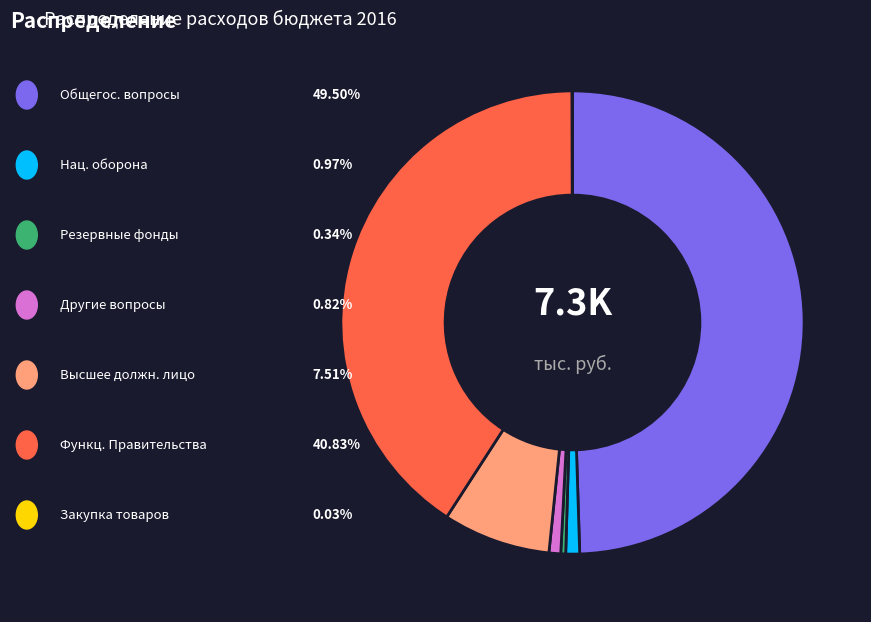

What is the smallest slice in the pie chart?

Закупка товаров